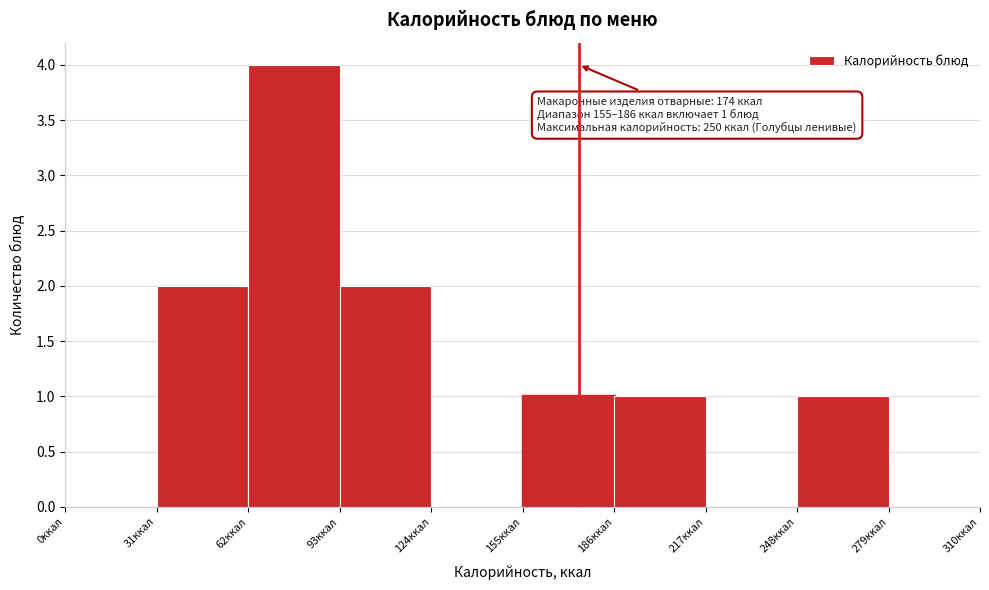

Which range on the x-axis has the tallest bar?

62 to 93